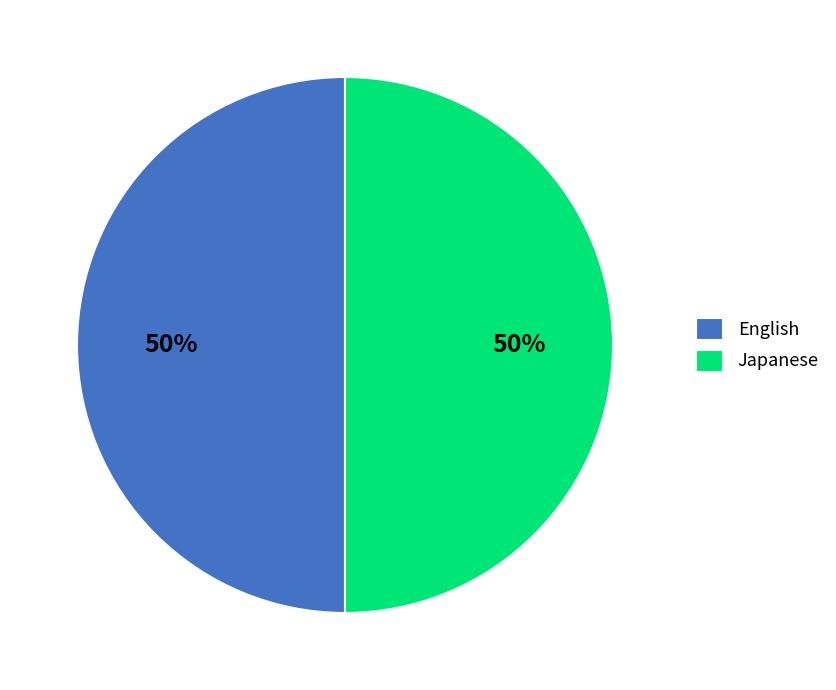

True or false: English accounts for 63% of the total.

False